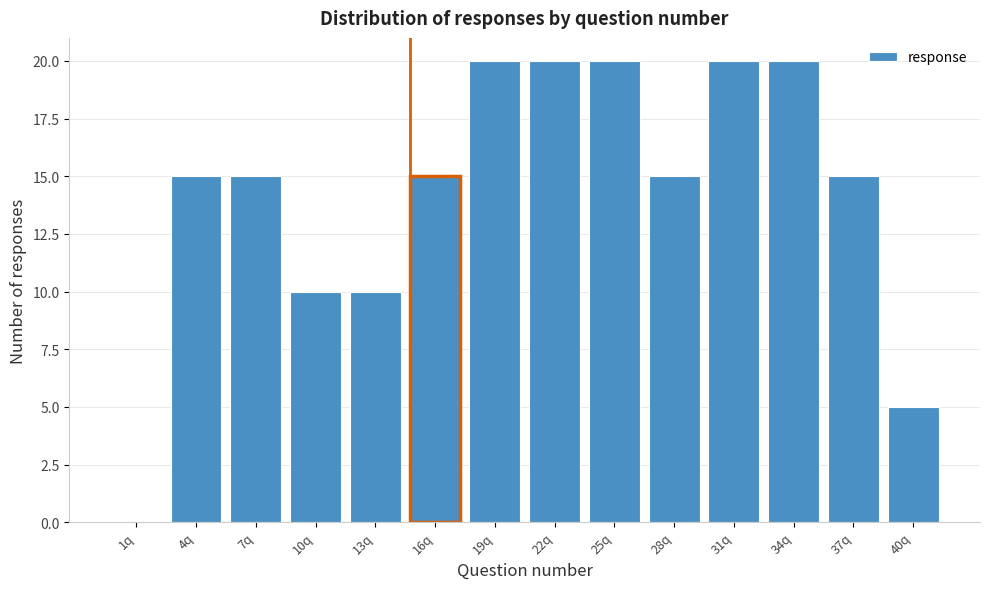

Reading left to right, list all the values displayed in this chart.

1q=0	4q=15	7q=15	10q=10	13q=10	16q=15	19q=20	22q=20	25q=20	28q=15	31q=20	34q=20	37q=15	40q=5